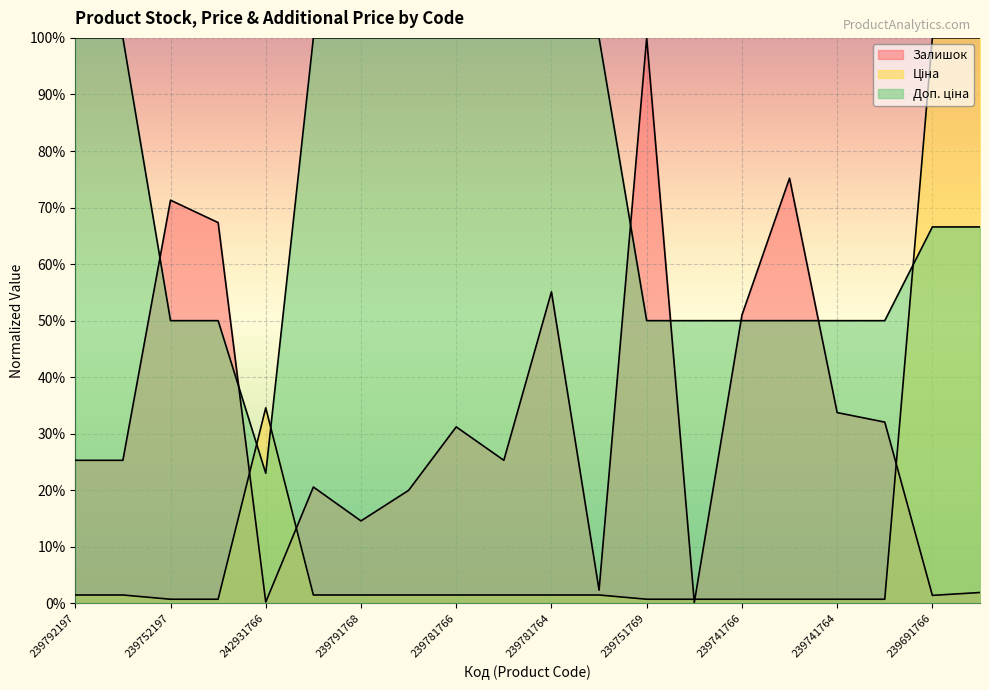

True or false: Доп. ціна and Залишок intersect in this chart.

True